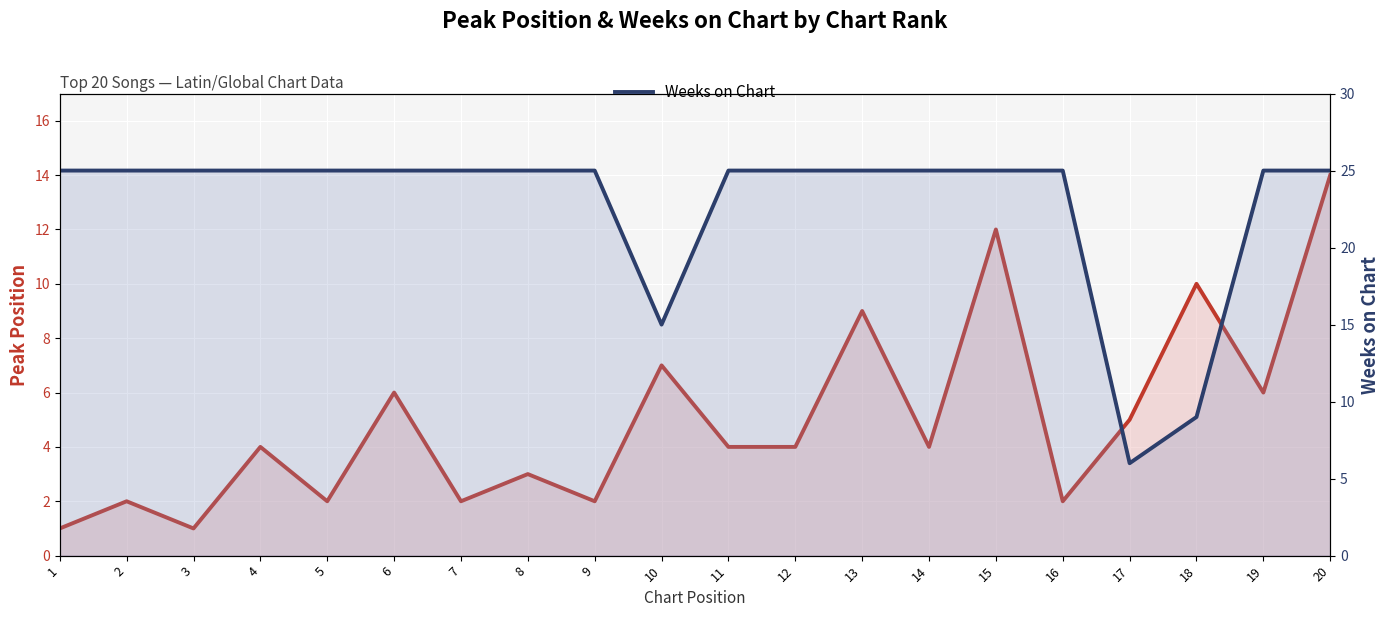

At which label is Weeks on Chart closest to 15?

10